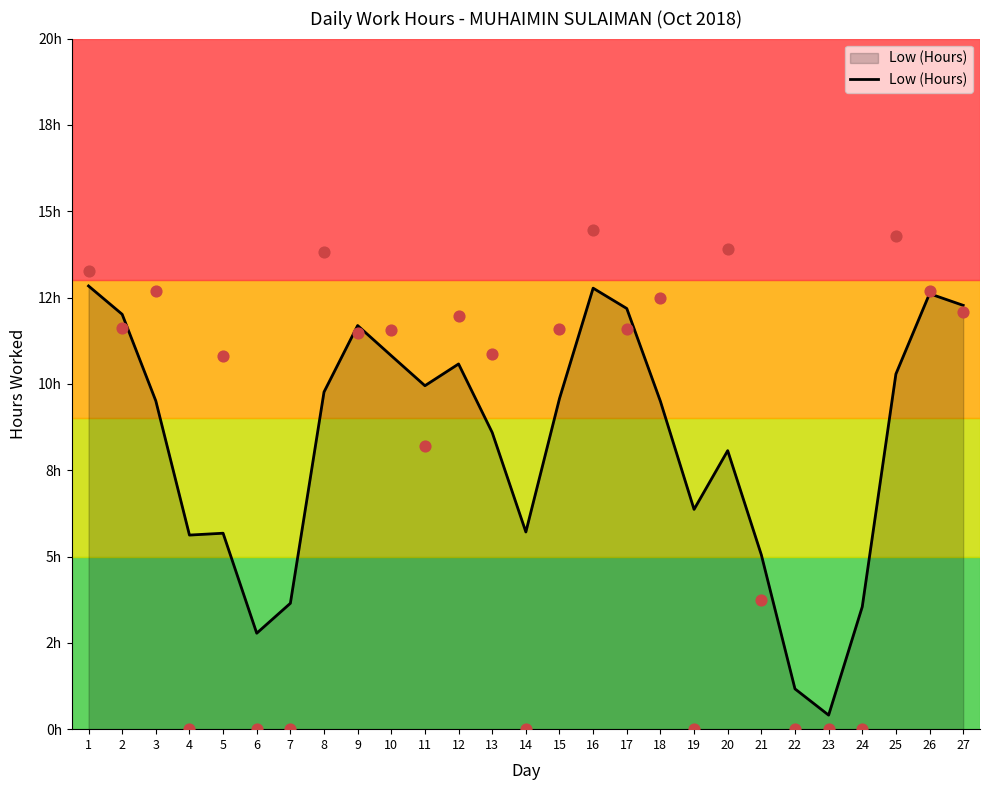

Between 9 and 4, which is larger?

9